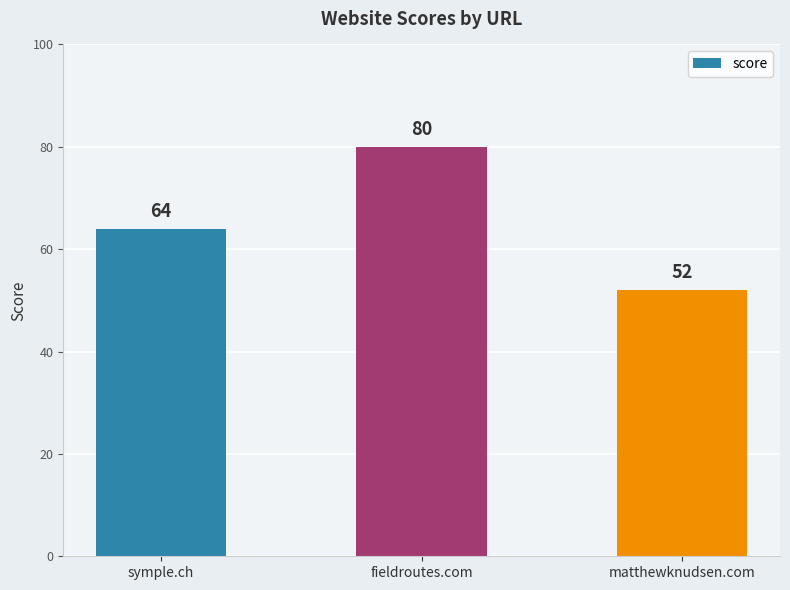

How many bars are there in total?

3